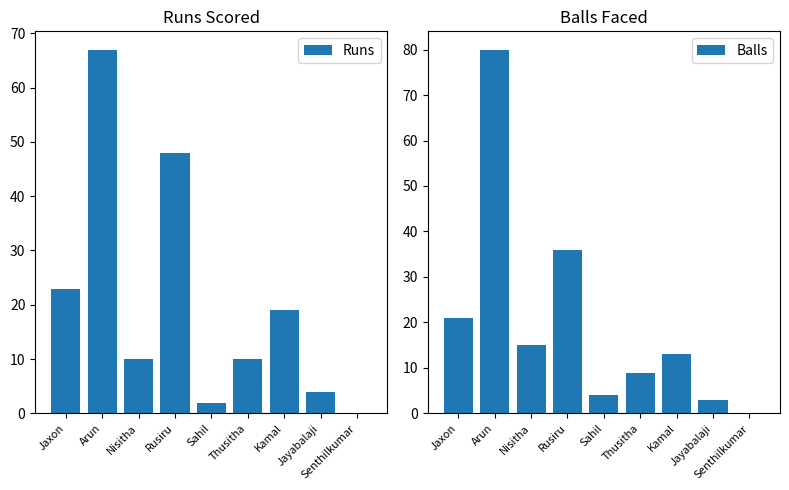

How many values in the Runs series exceed 10?

4